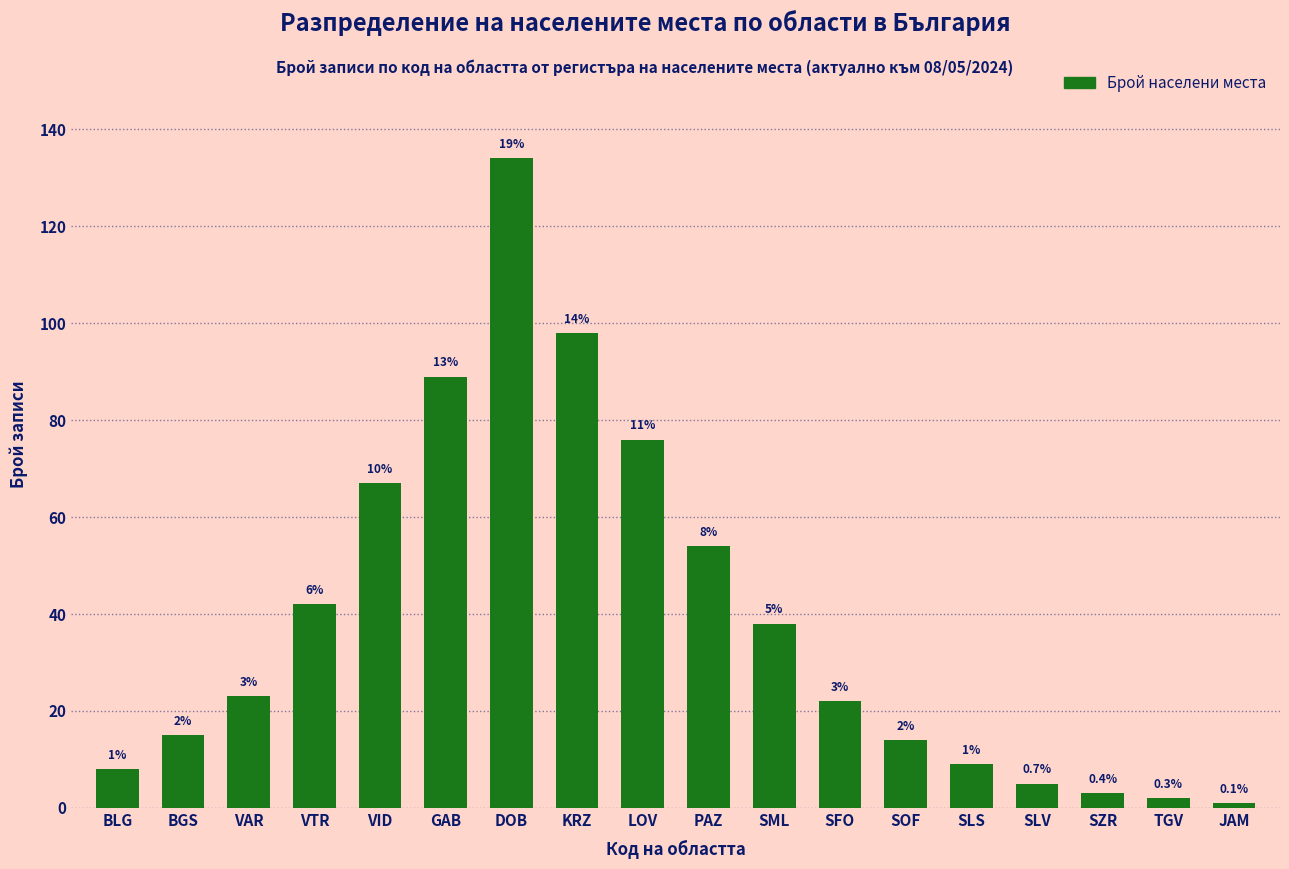

Are the bars horizontal?

No